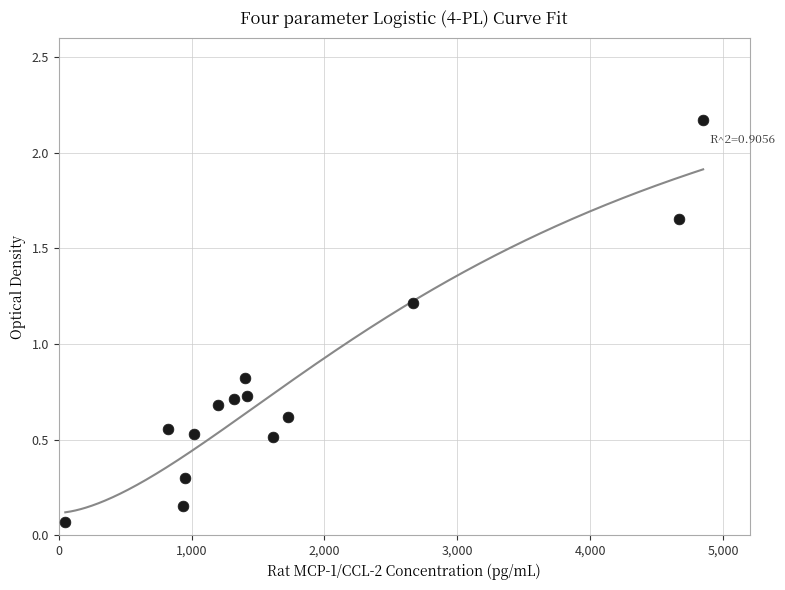

What Y value in the scatter plot is closest to 1?

0.8